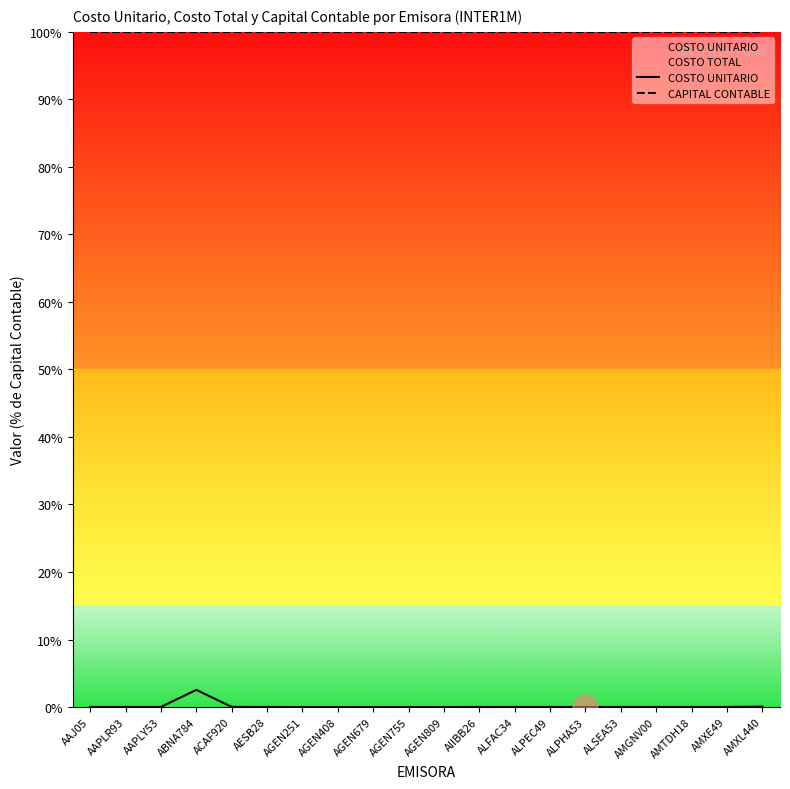

What is the difference between the maximum and minimum values in the COSTO UNITARIO series?

2.5